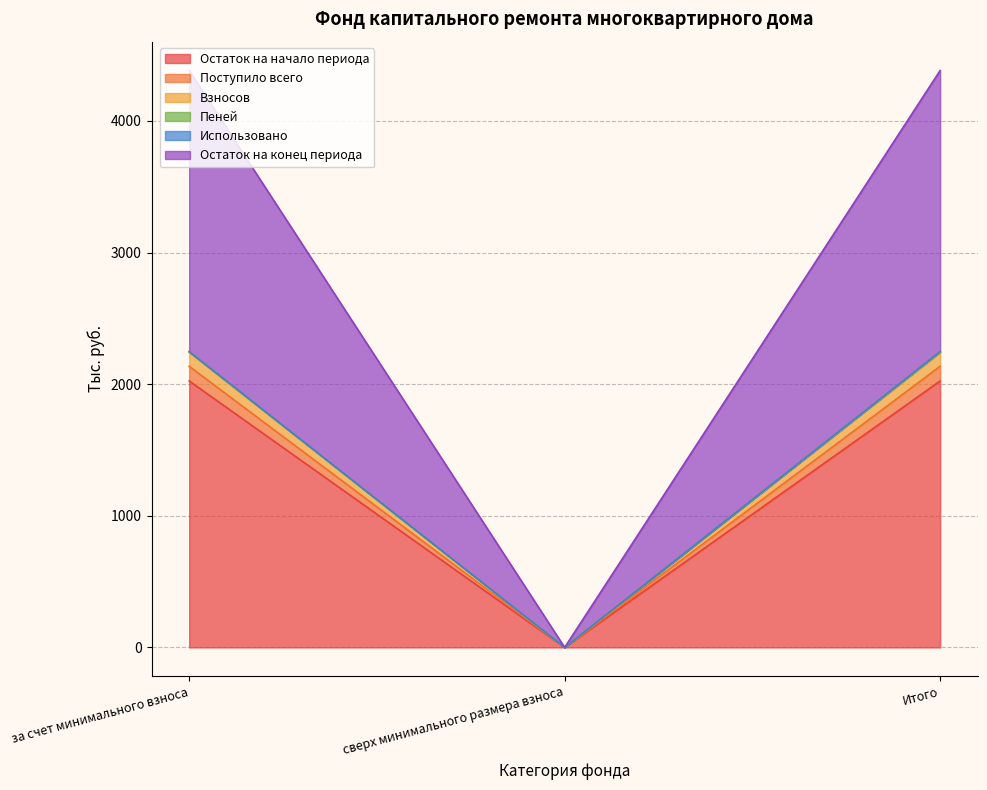

Which label corresponds to the largest value in the chart?

за счет минимального взноса